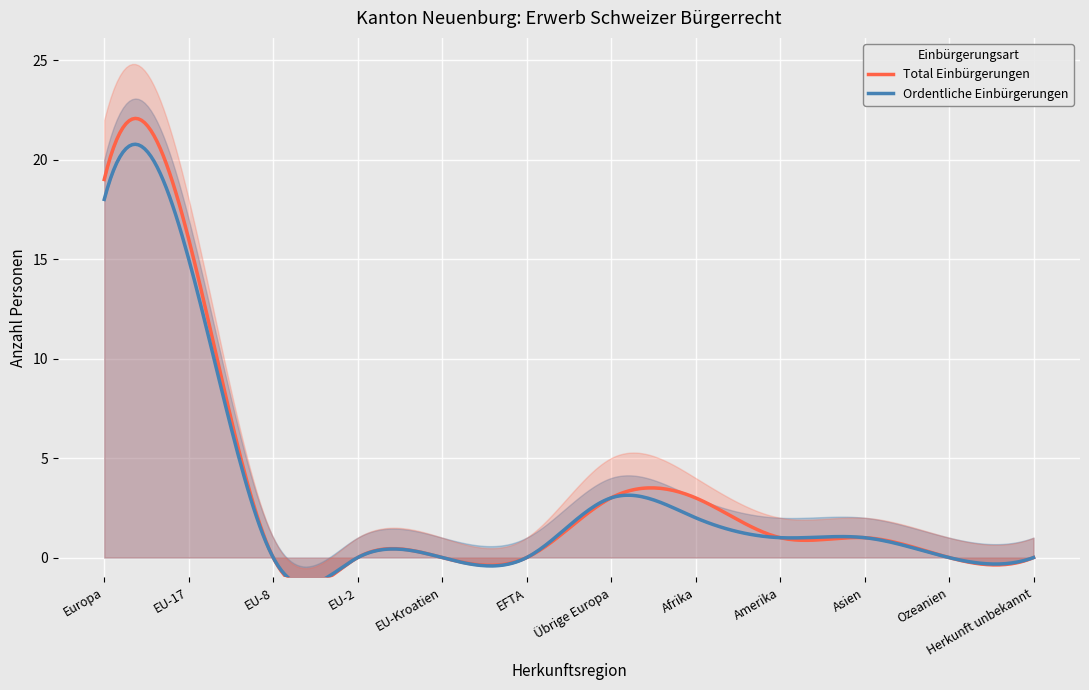

At which label does Total Einbürg upper reach its minimum?

EU-8